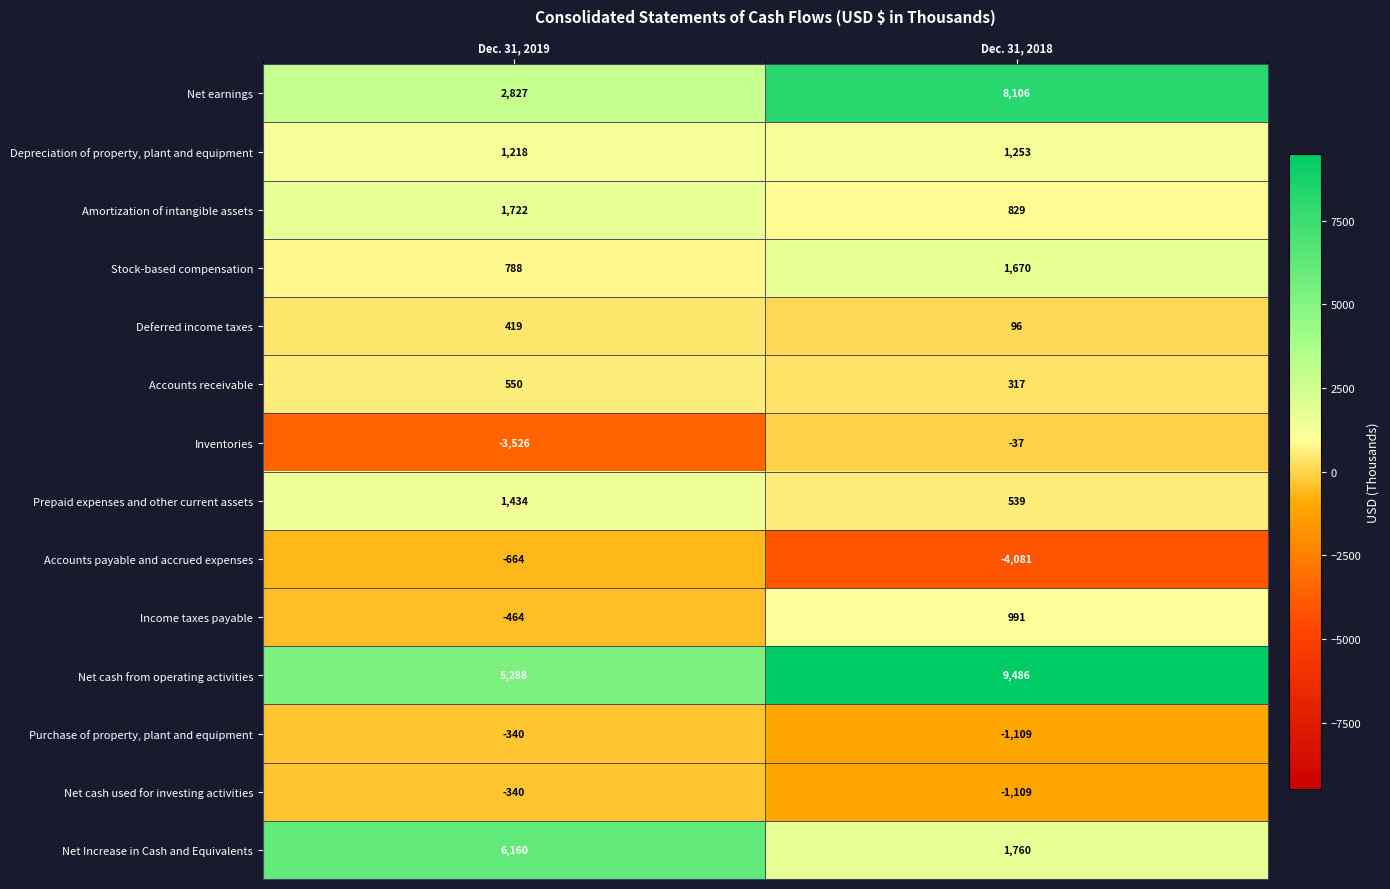

What value does the Net earnings series have at Dec. 31, 2018, to the nearest 100?

8100